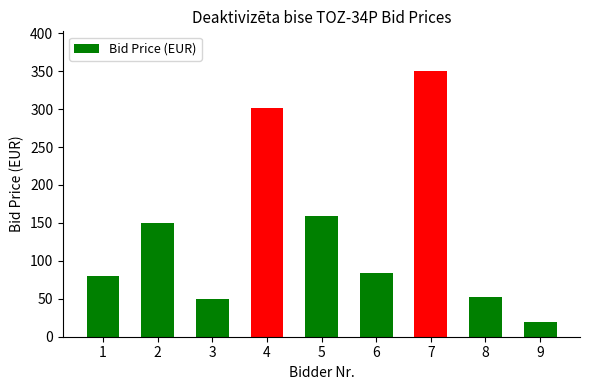

Reading left to right, what are all the values shown in this chart?

80.0	150.0	50.0	301.0	159.0	84.0	350.0	53.0	19.0